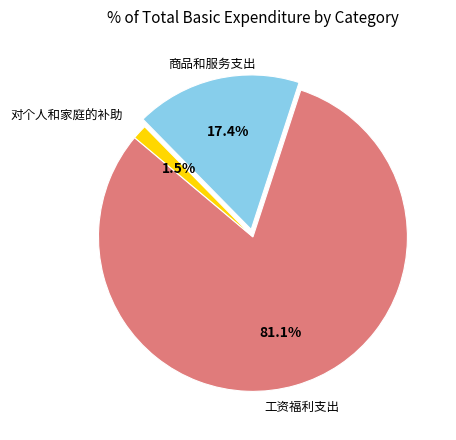

Does any single category account for the majority?

Yes